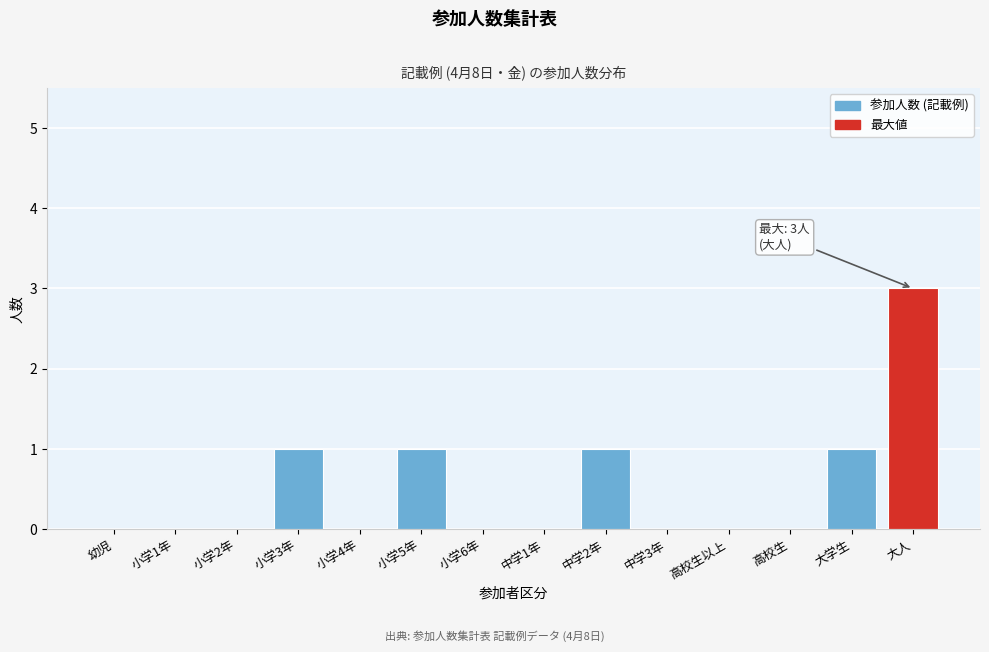

Reading left to right, transcribe all the data shown in this chart.

幼児=0	小学1年=0	小学2年=0	小学3年=1	小学4年=0	小学5年=1	小学6年=0	中学1年=0	中学2年=1	中学3年=0	高校生以上=0	高校生=0	大学生=1	大人=3